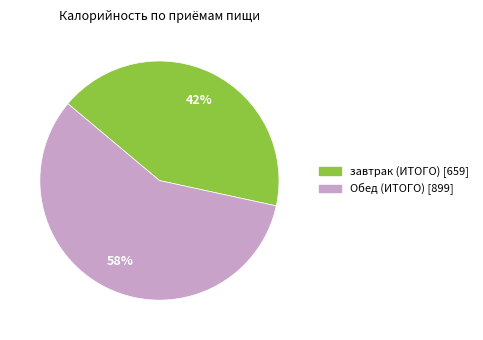

To the nearest percent, what is the combined percentage of завтрак (ИТОГО) and Обед (ИТОГО)?

100%